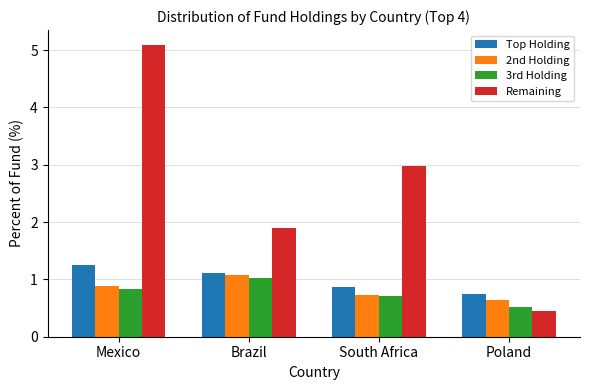

Which series changed the most between Brazil and South Africa?

Remaining